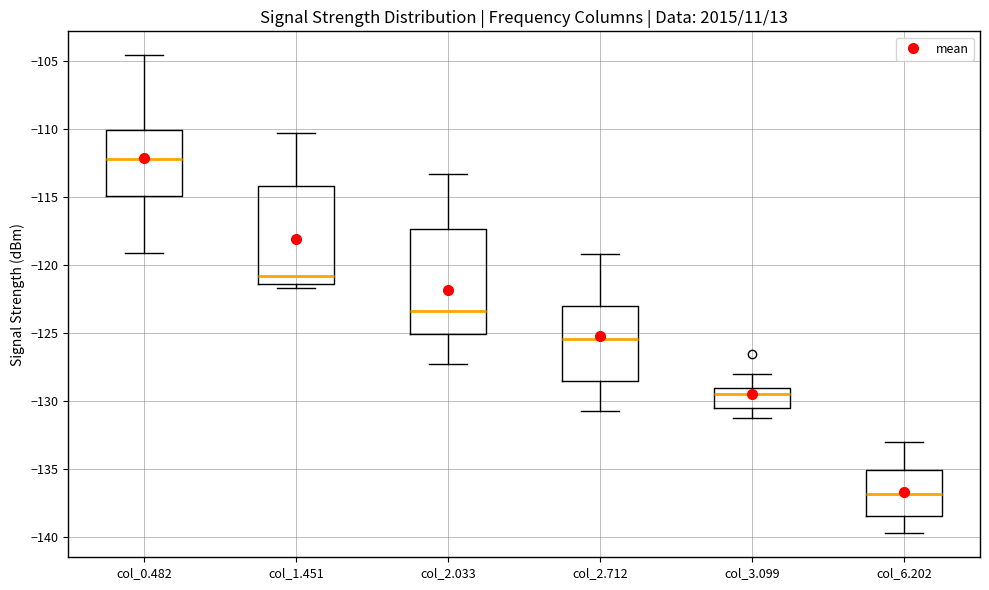

Which box's median line is the highest?

col_0.482